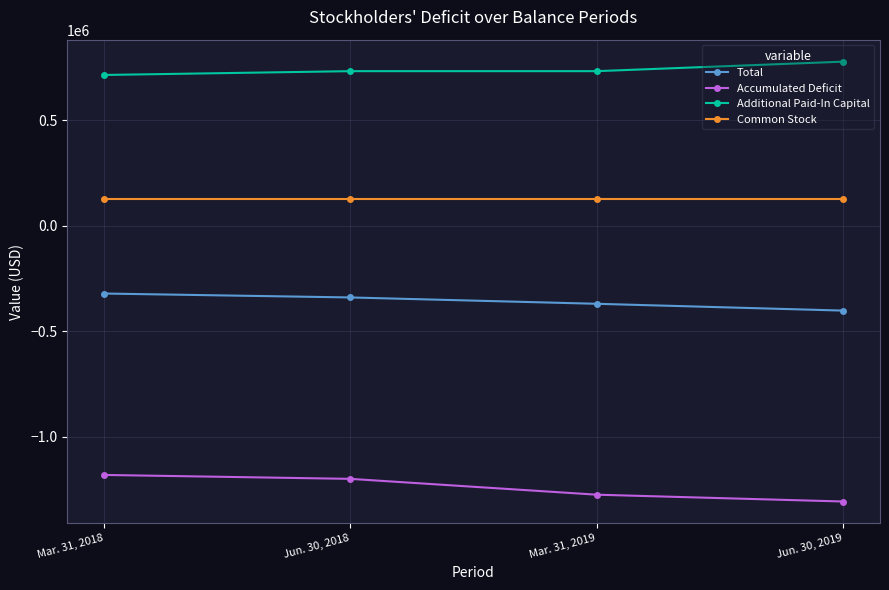

What is the sum of all Additional Paid-In Capital values?

2954852